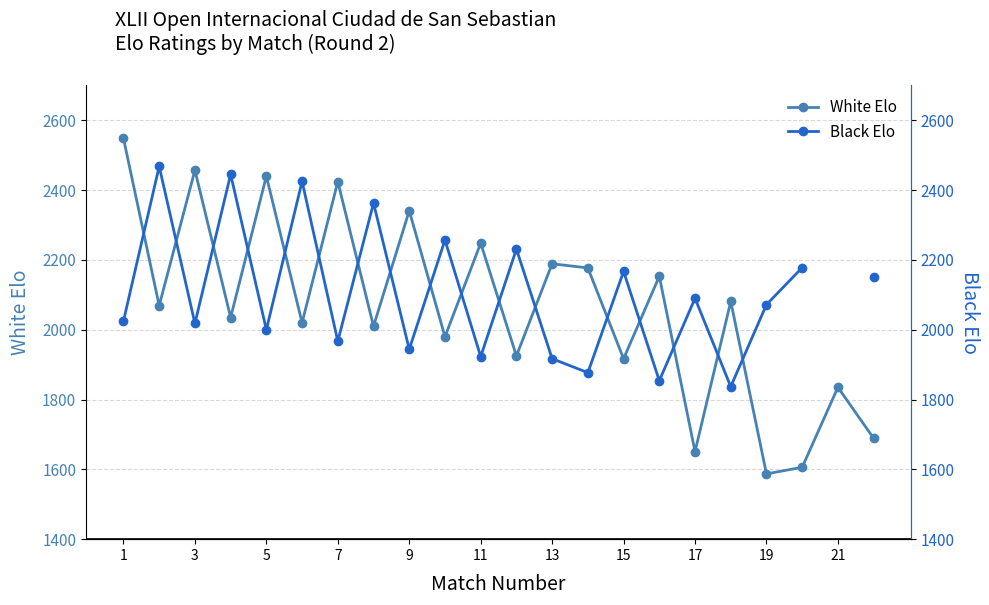

The value of White Elo at 15 is 1917. True or false?

True